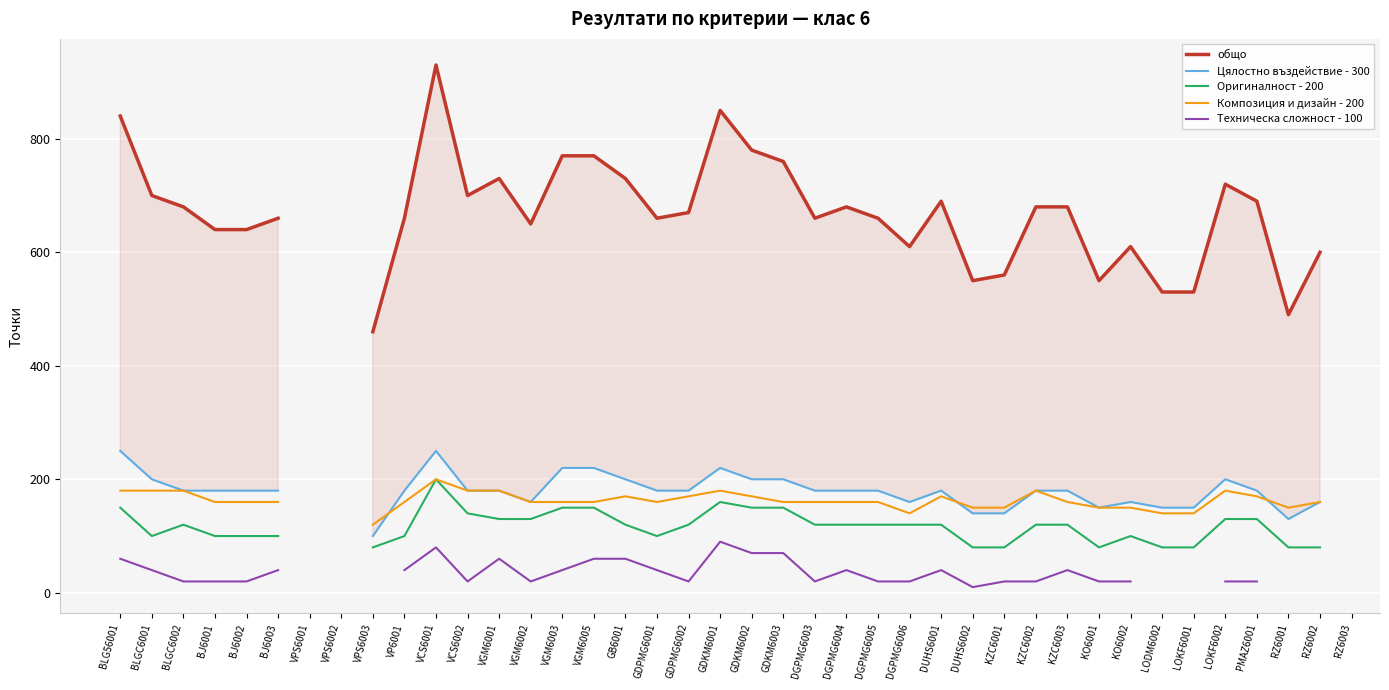

What is the minimum value shown in the chart?

10.0